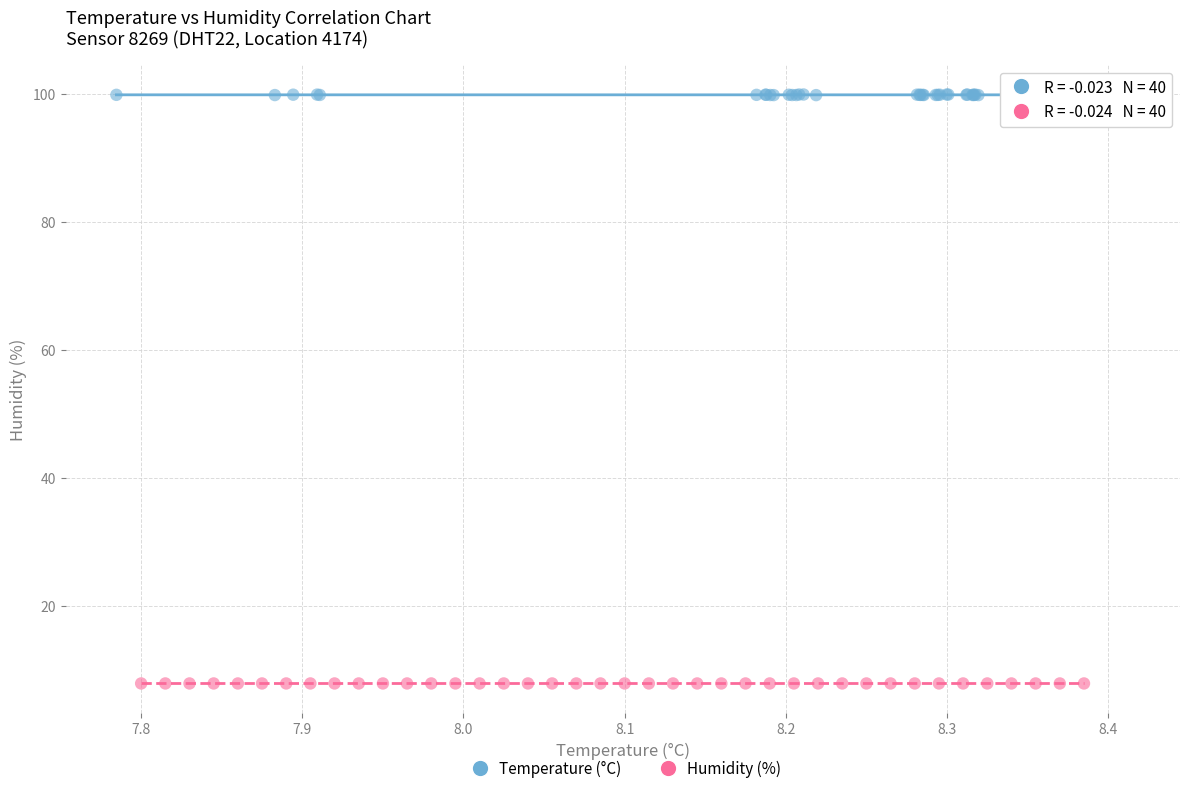

What are all the series names shown in the legend?

Temperature (°C), Humidity (%)